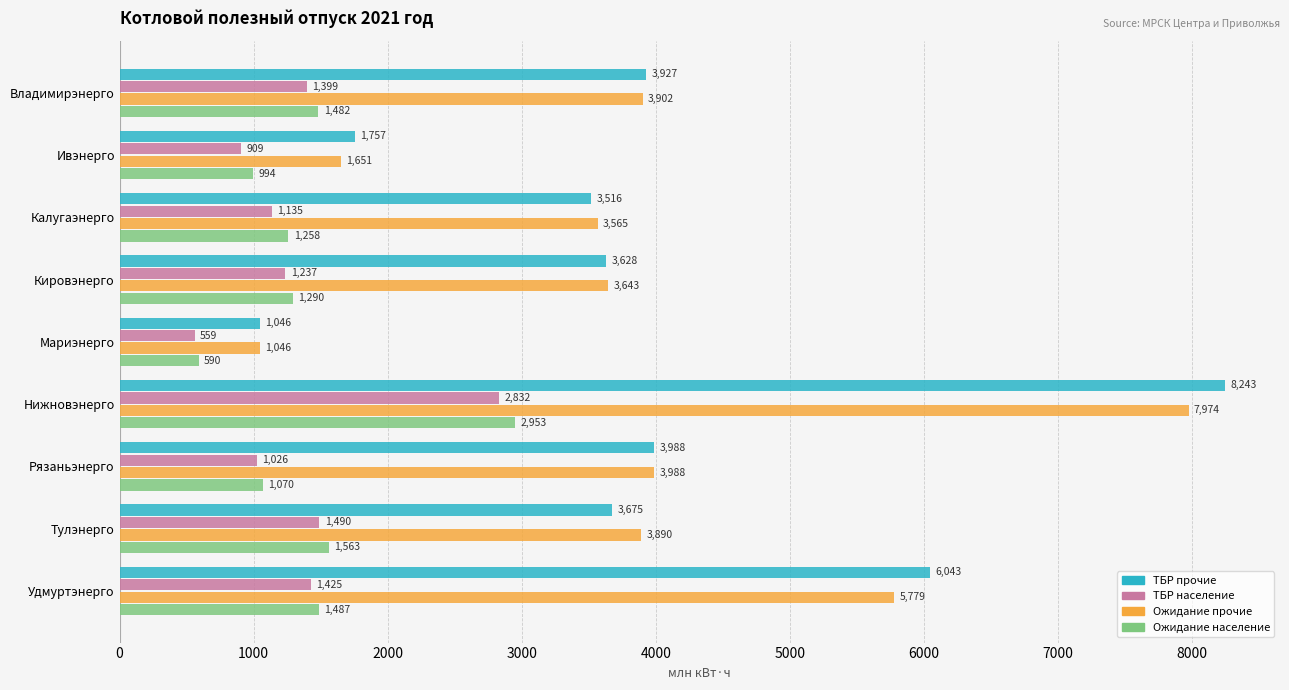

Which category has the highest value across all series?

Нижновэнерго